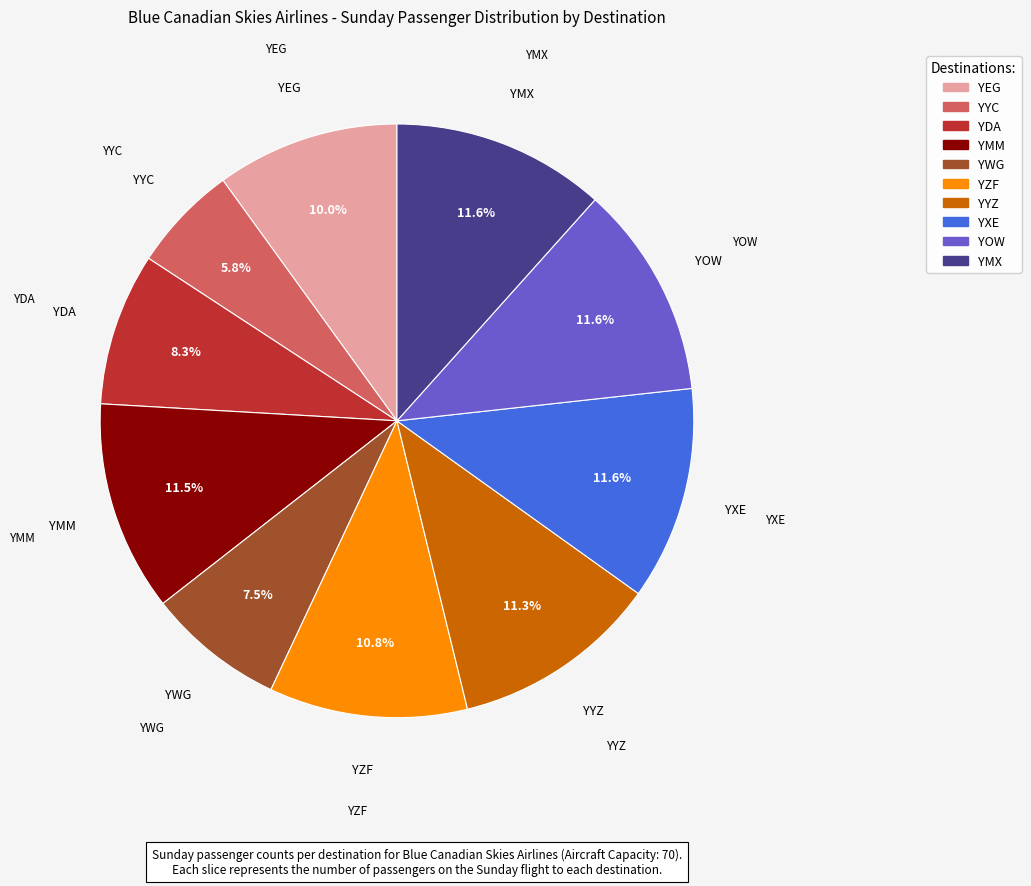

How many segments does this pie chart have?

10